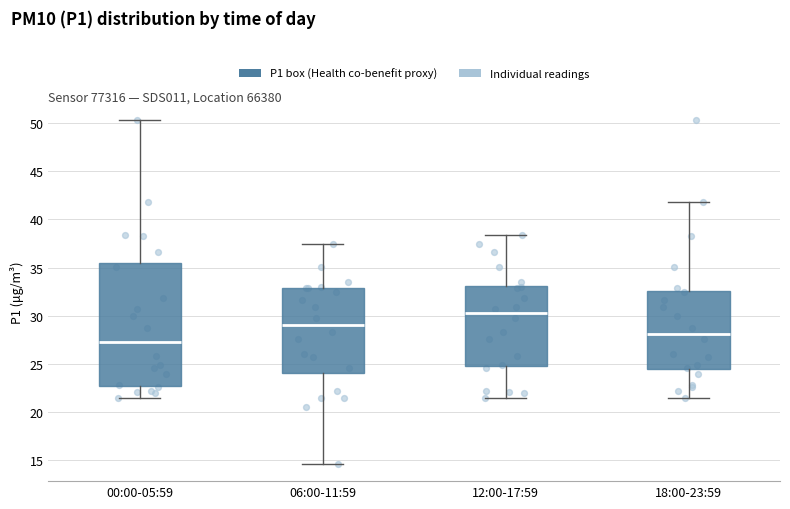

Reading left to right, read every box against the y-axis: the position of its median line, the range the box covers, and the ends of its whiskers. The values are not printed on the chart, so give them approximately, as read against the axis.

00:00-05:59: median 27.5, box 23.0 to 35.5, whiskers 21.5 to 50.5
06:00-11:59: median 29.0, box 24.0 to 33.0, whiskers 14.5 to 37.5
12:00-17:59: median 30.5, box 25.0 to 33.0, whiskers 21.5 to 38.5
18:00-23:59: median 28.0, box 24.5 to 32.5, whiskers 21.5 to 42.0